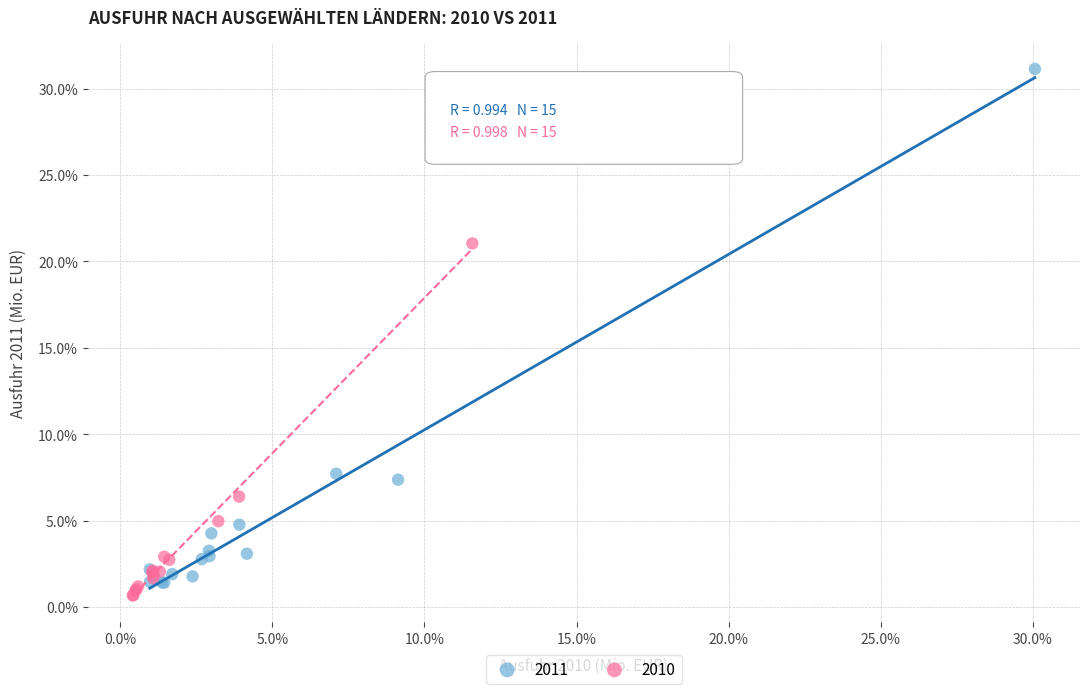

Which series has the largest Y range (max minus min)?

2011